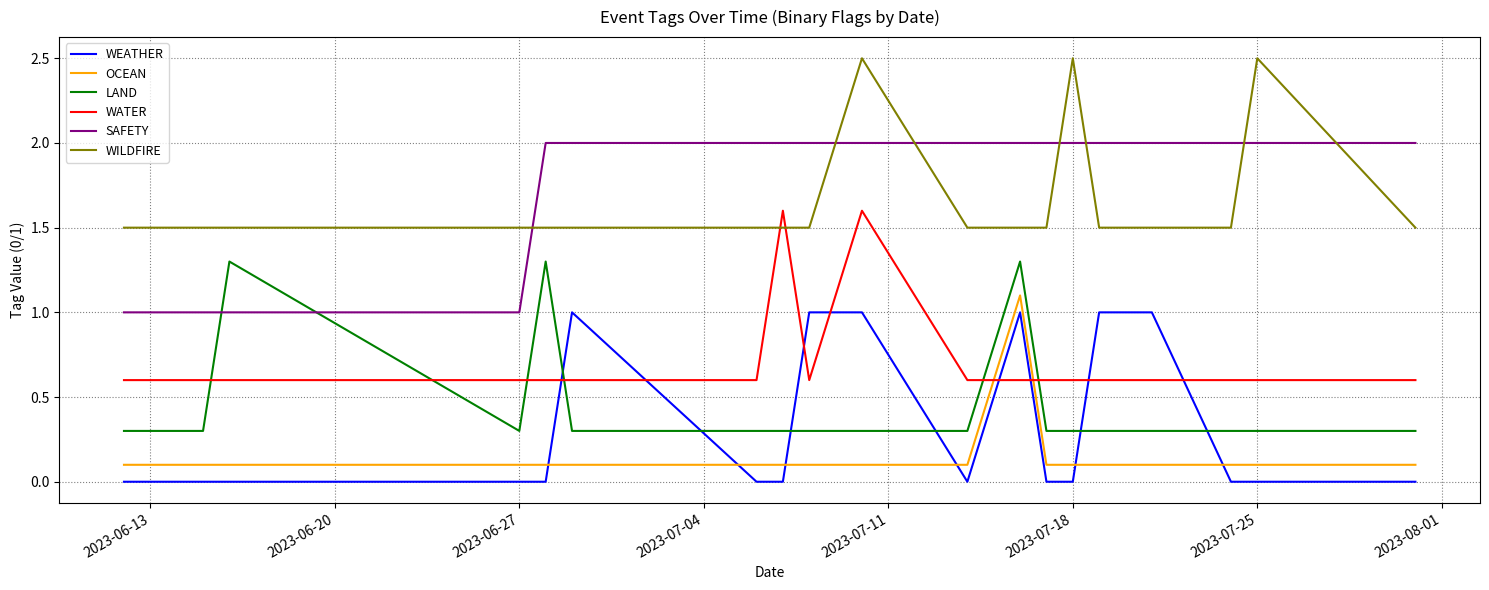

How many intersections are there between LAND and WEATHER?

6